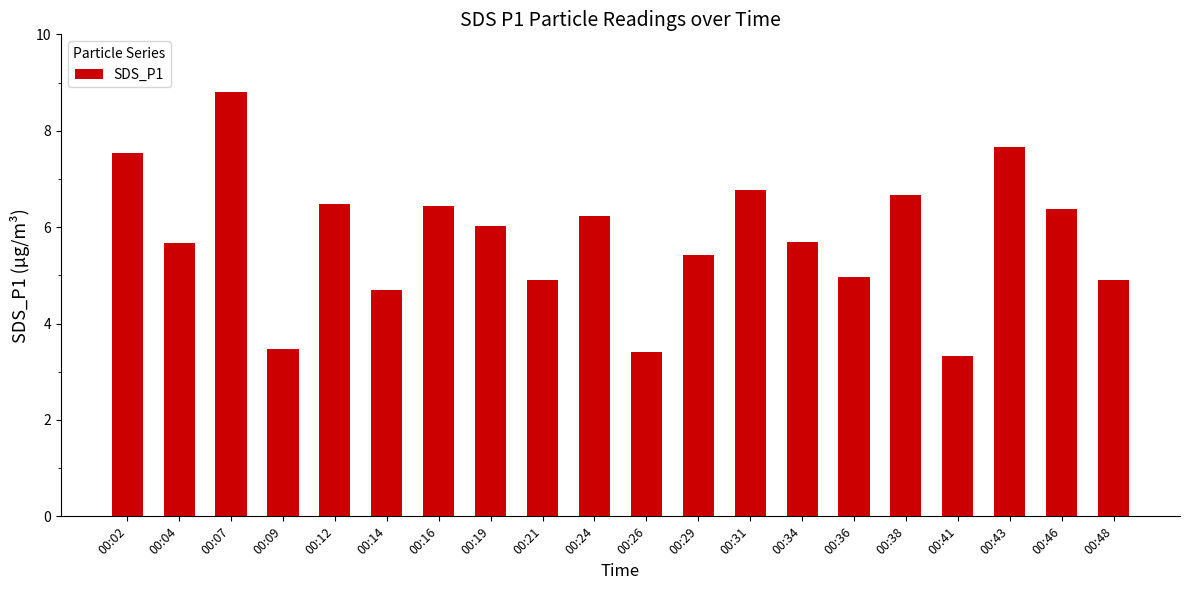

What is the value of the 3rd bar from the left?

8.8